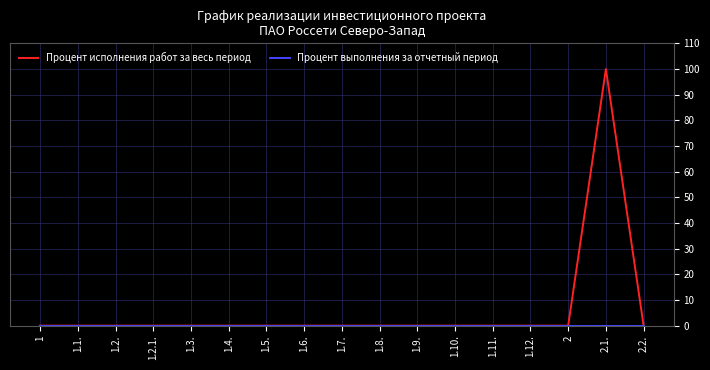

At which label does Процент исполнения работ за весь период reach its peak?

2.1.